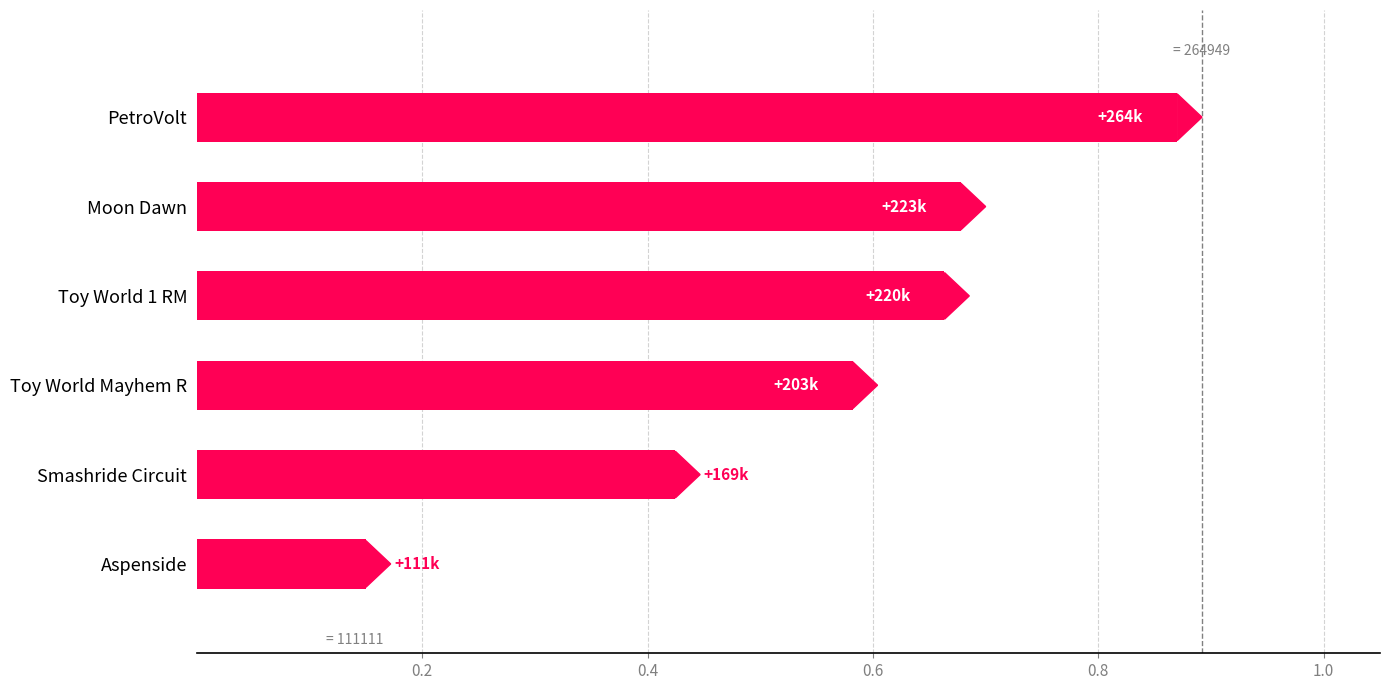

What is the change in value from Smashride Circuit to Toy World 1 RM?

+0.2